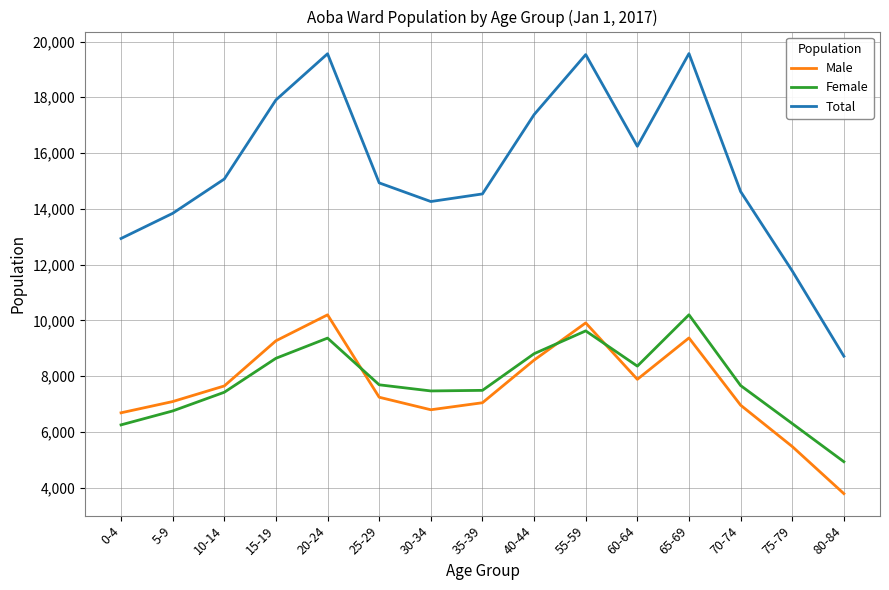

Where does the Male series first go above 7242?

10-14